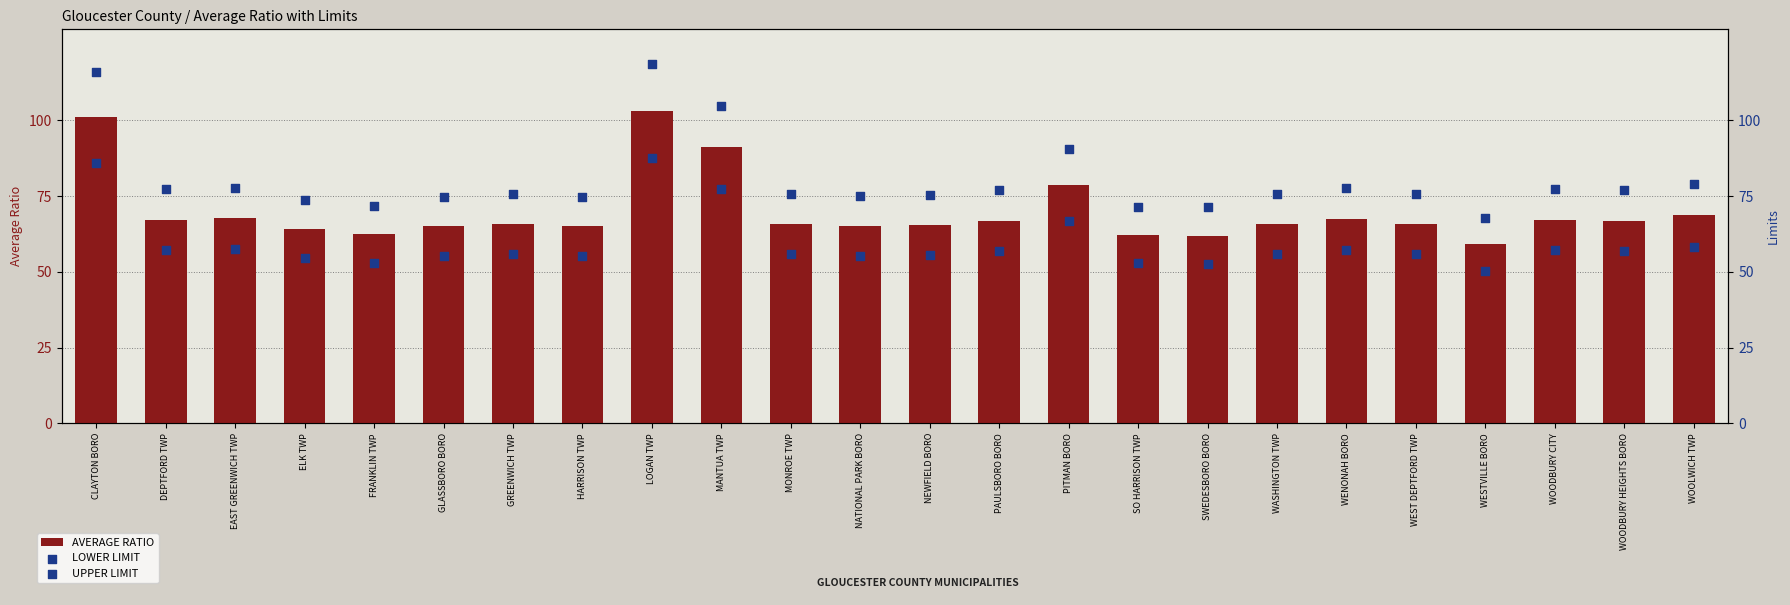

Is the value of AVERAGE RATIO at GLASSBORO BORO greater than the value of UPPER LIMIT at WENONAH BORO?

No